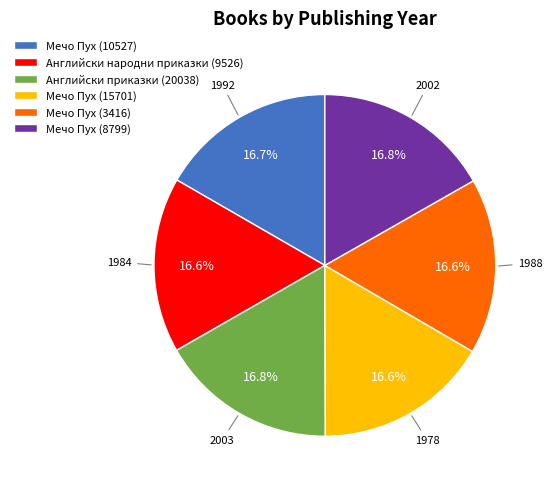

Is there a majority slice in this chart?

No